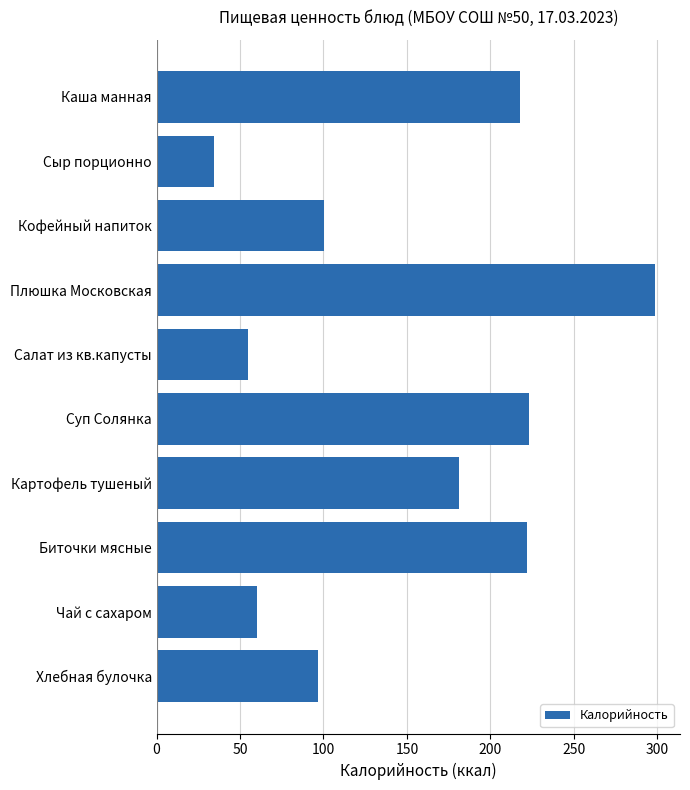

What is the change in value from Каша манная to Плюшка Московская?

+80.7